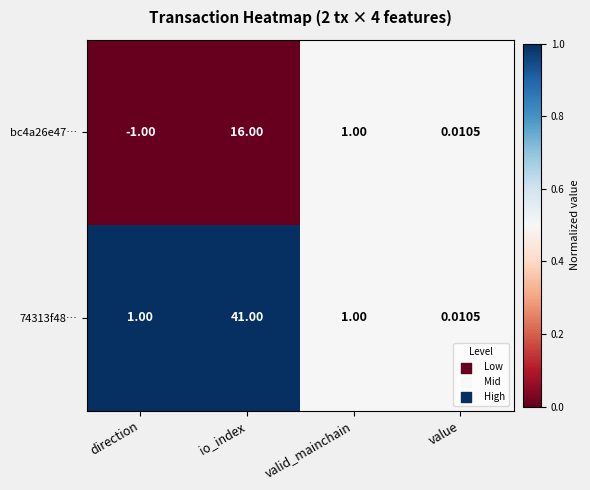

Is the value of bc4a26e47… at direction greater than the value of 74313f48… at valid_mainchain?

No